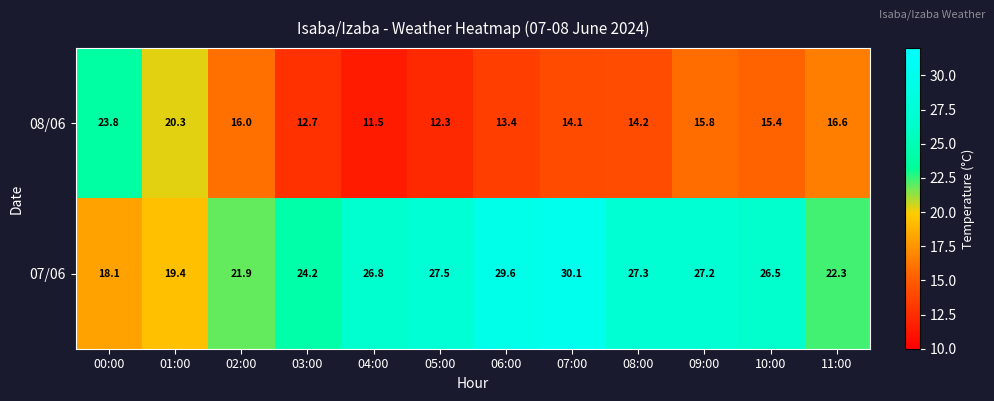

What is the smallest value displayed?

11.5